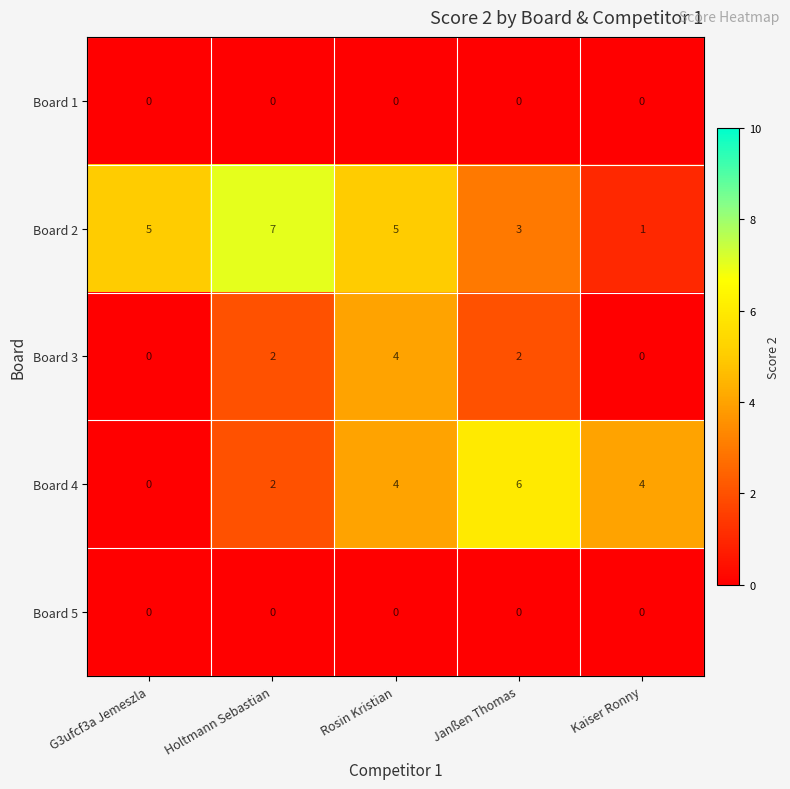

What is the spread (max minus min) of values at G3ufcf3a Jemeszla?

5